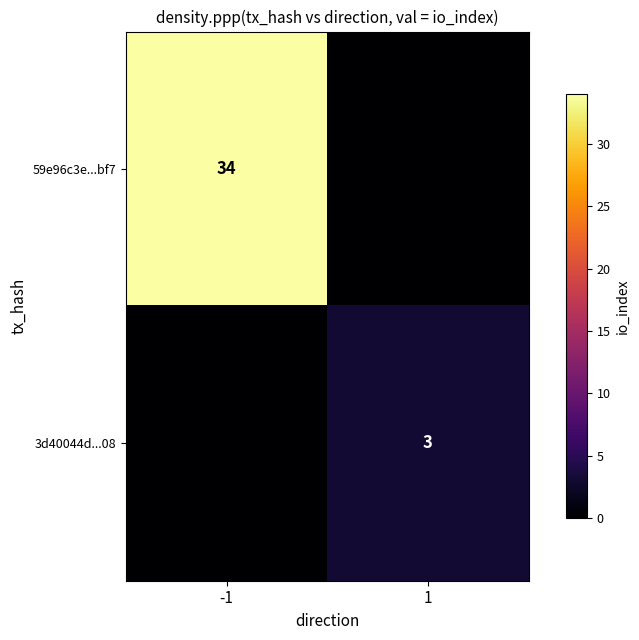

Is the value of 59e96c3e...bf7 at -1 greater than the value of 3d40044d...08 at 1?

Yes